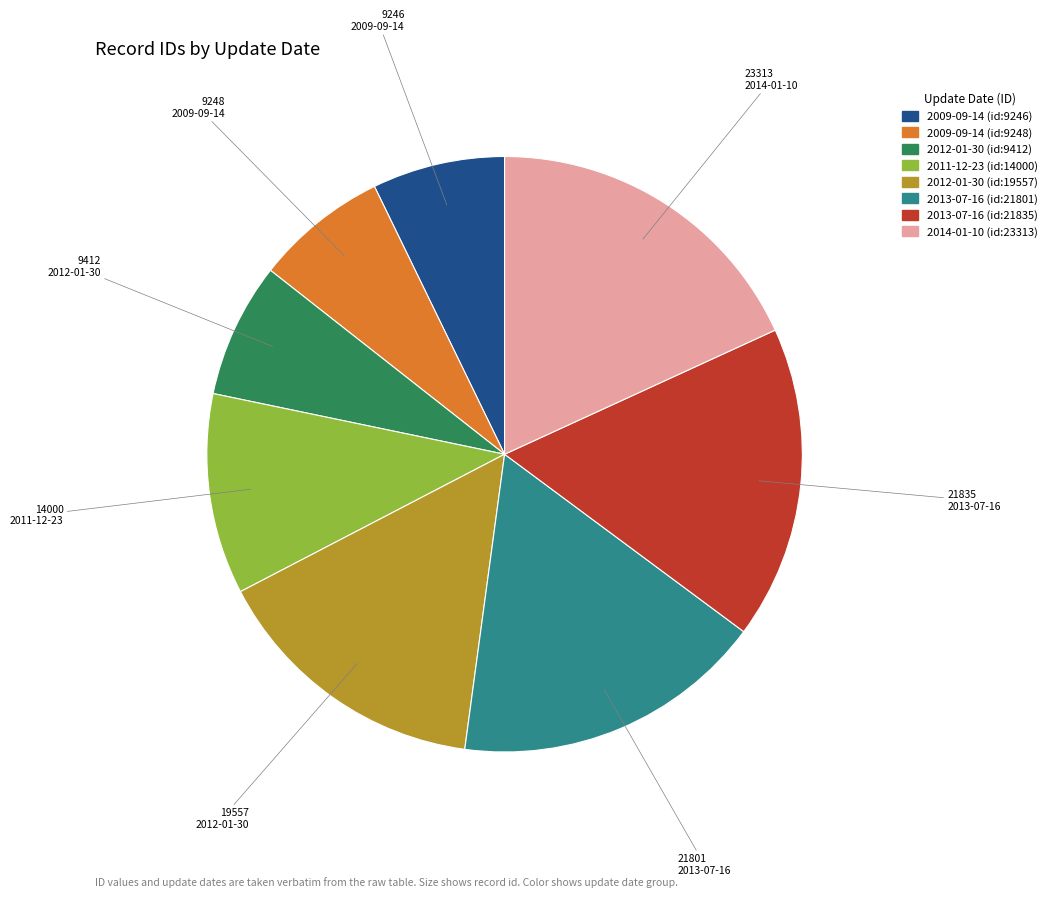

Is the sum of 2013-07-16 (id:21801) and 2014-01-10 (id:23313) greater than half?

No